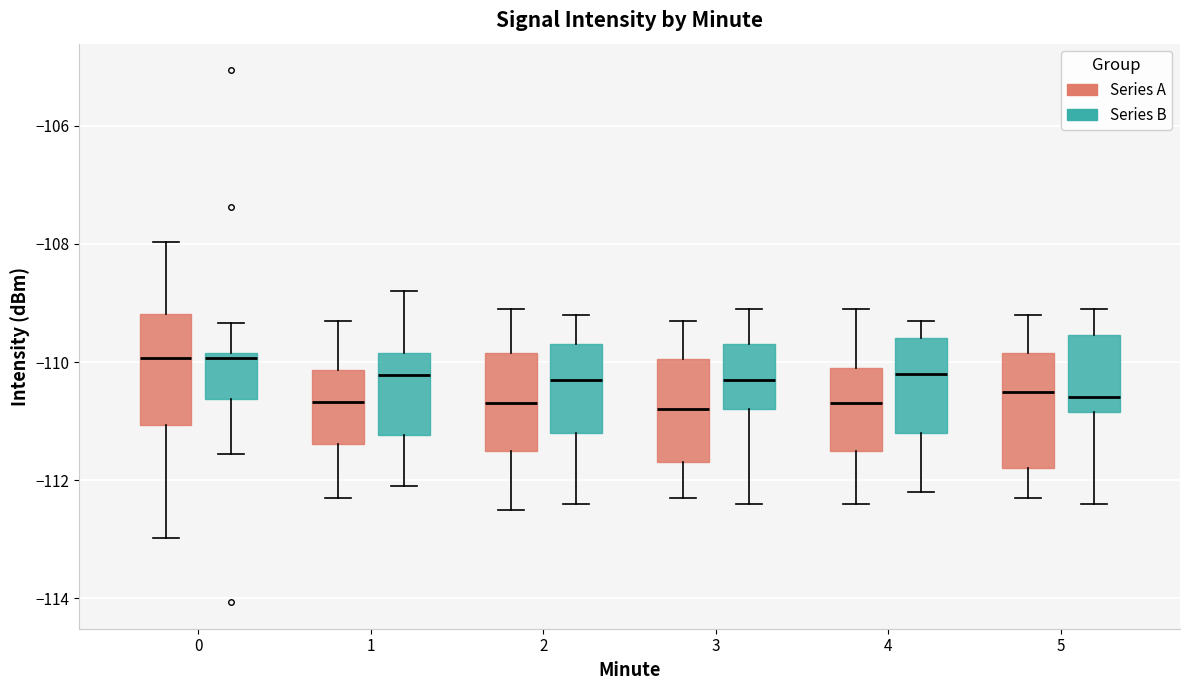

Where is the upper edge of the box for 4 (Series B) on the y-axis? The values are not printed on the chart, so give them approximately, as read against the axis.

-109.6